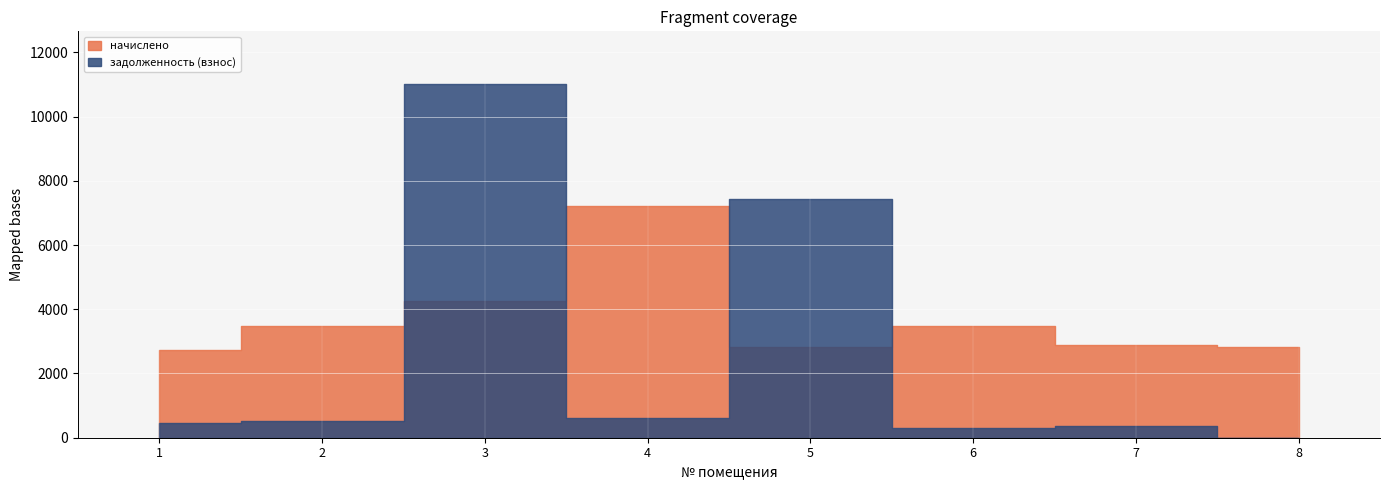

What is the value of the начислено point at the 4th from the left?

7218.7